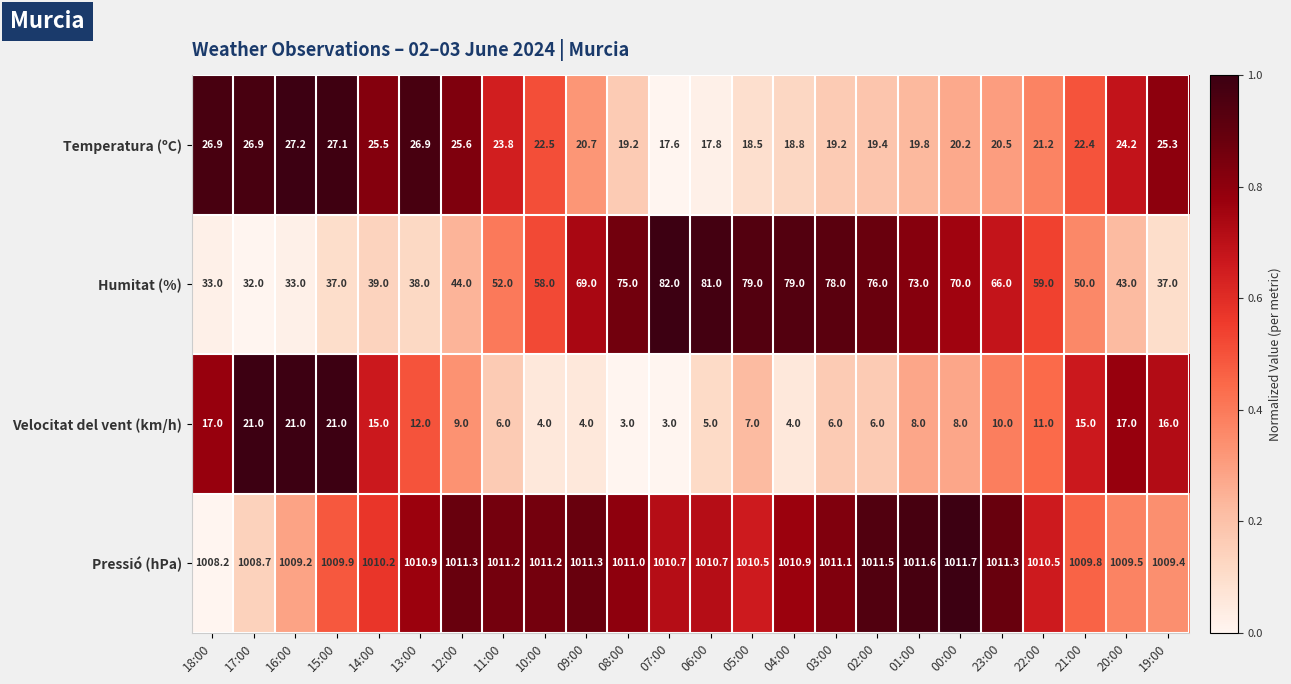

Is it true that Velocitat del vent (km/h) equals 21.0 at 15:00?

True